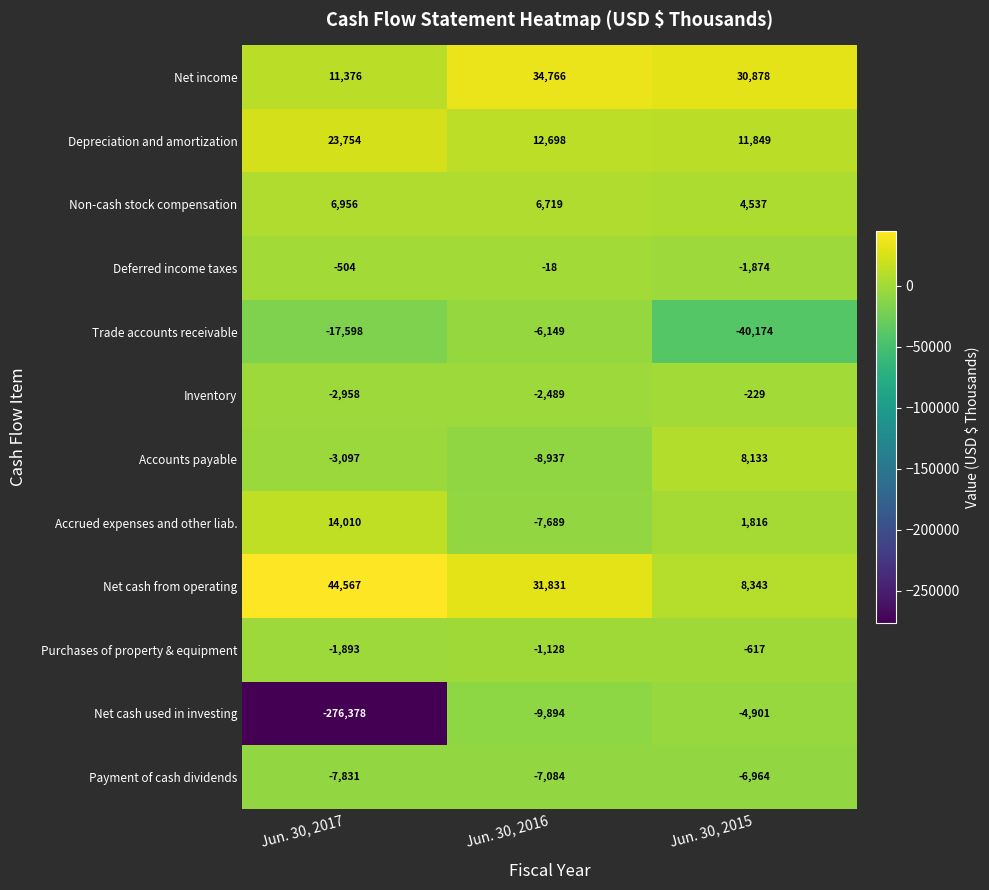

What is the smallest value displayed?

-276378